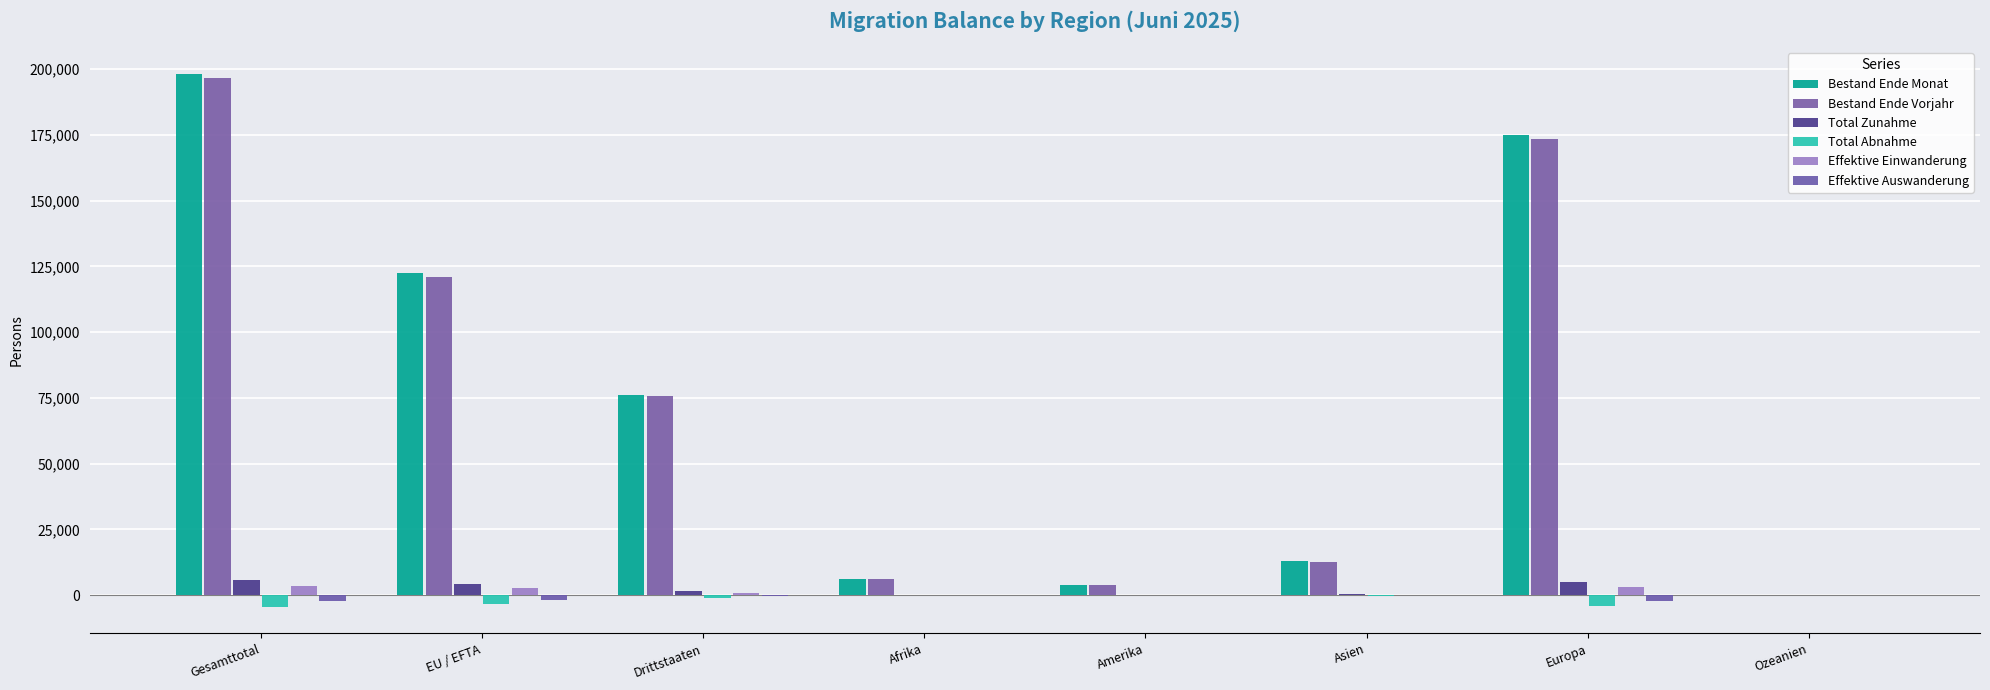

Are the bars horizontal?

No